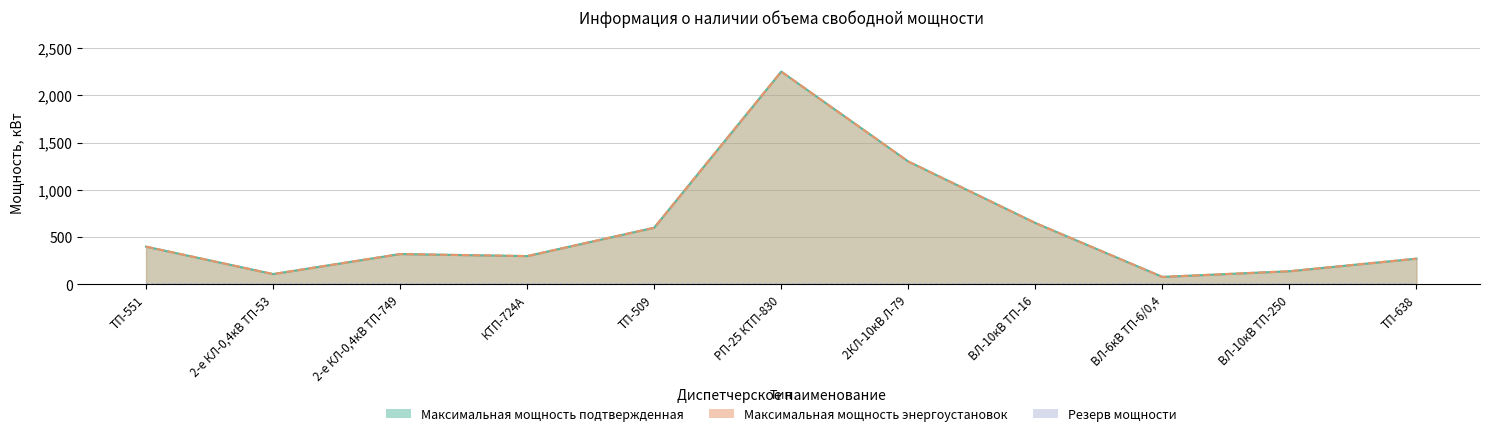

How many values in the Максимальная мощность подтвержденная series are below 321?

5